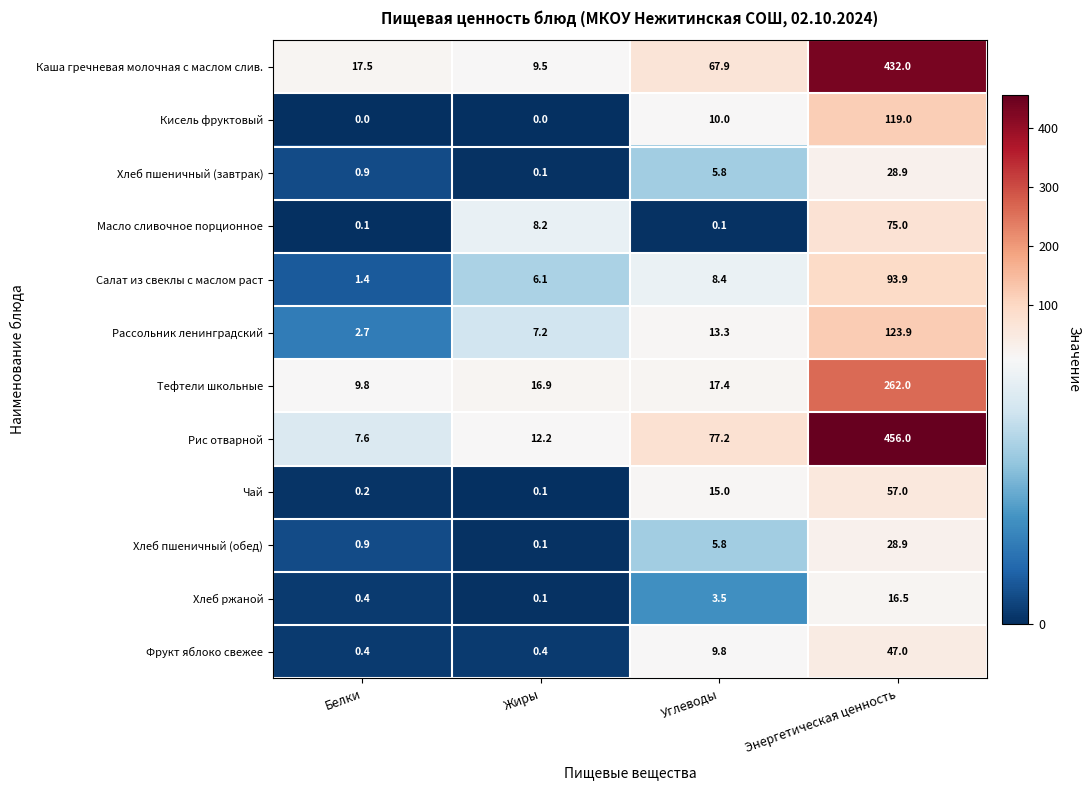

Where is Масло сливочное порционное nearest to the value 37?

Жиры